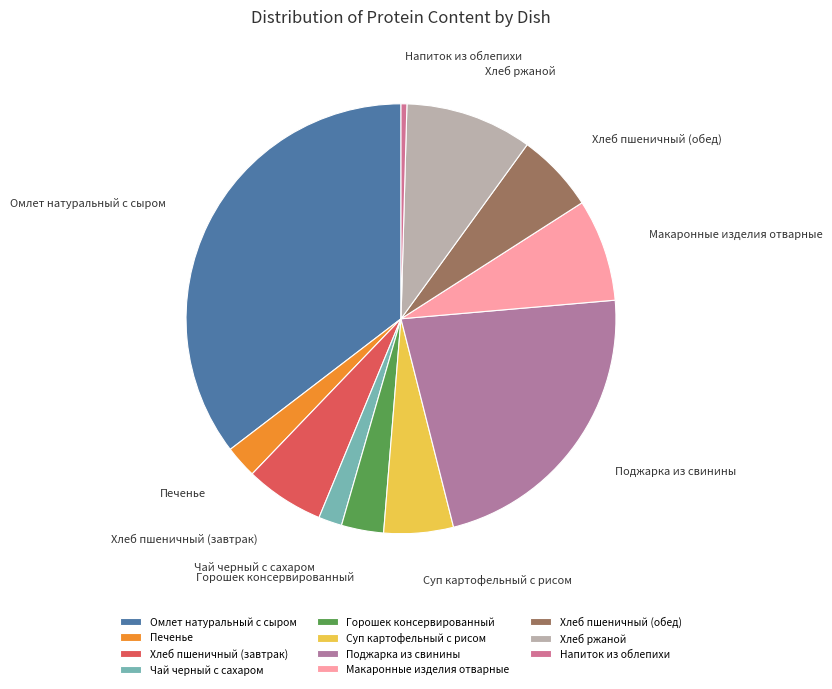

Combined, do Горошек консервированный and Поджарка из свинины account for over 50%?

No